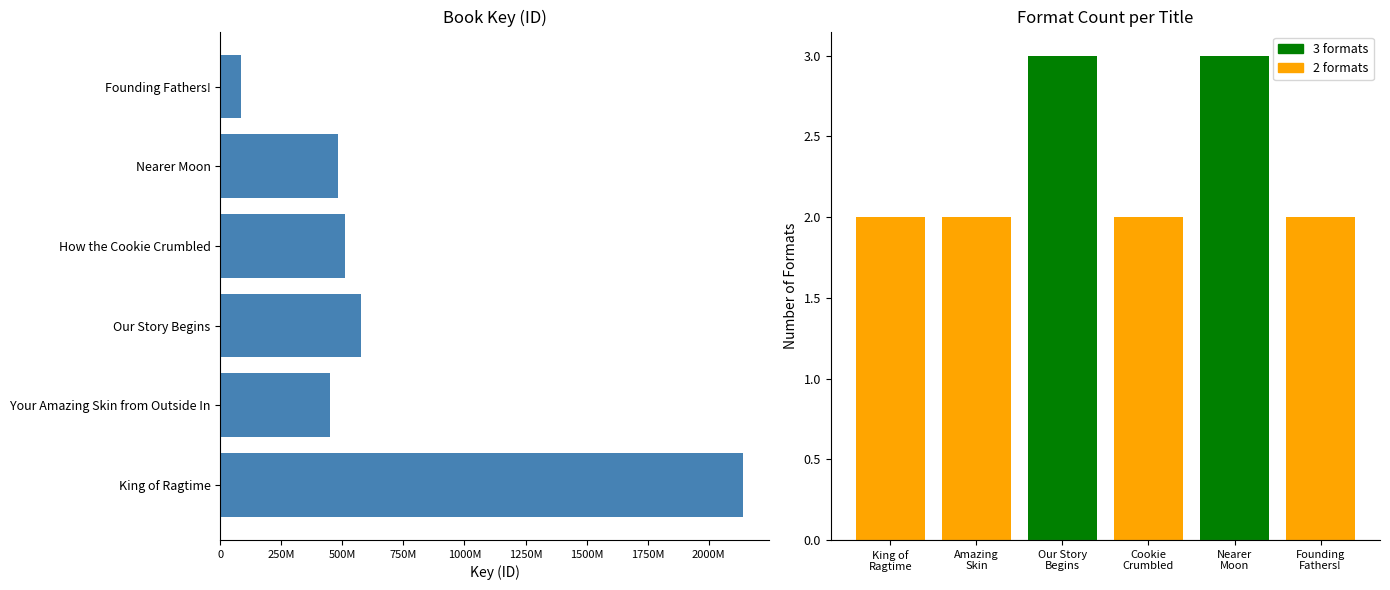

Count the number of data series in this chart.

1